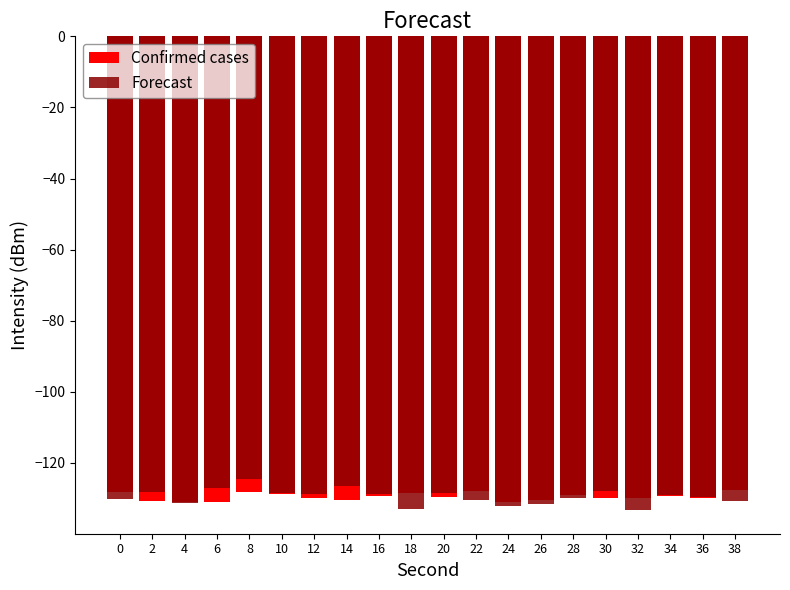

What is the sum of all Confirmed cases values?

-2589.5